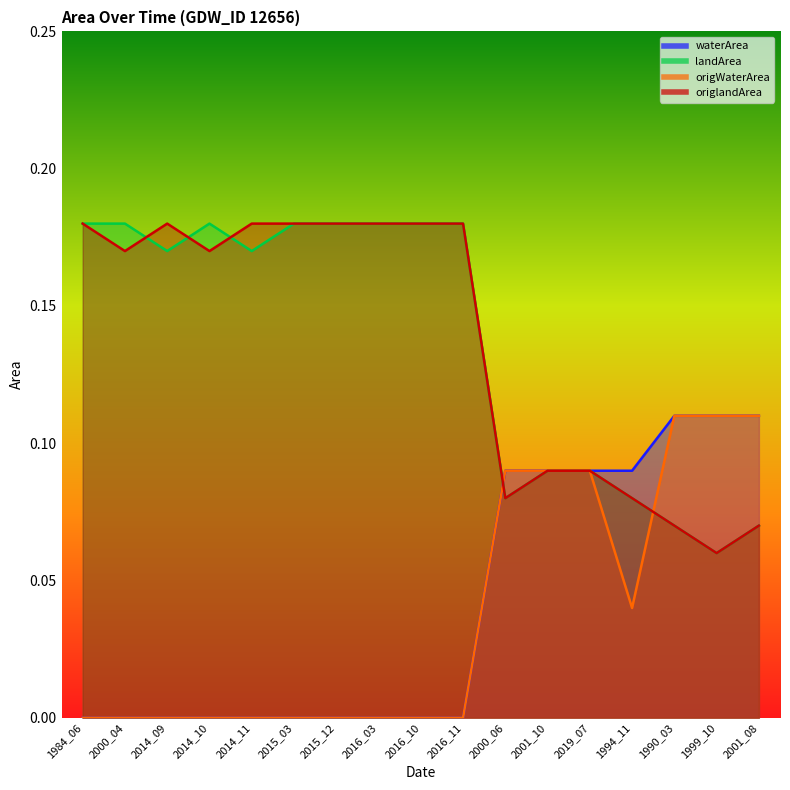

The landArea series shows 0.1 at 2015_03. True or false?

False